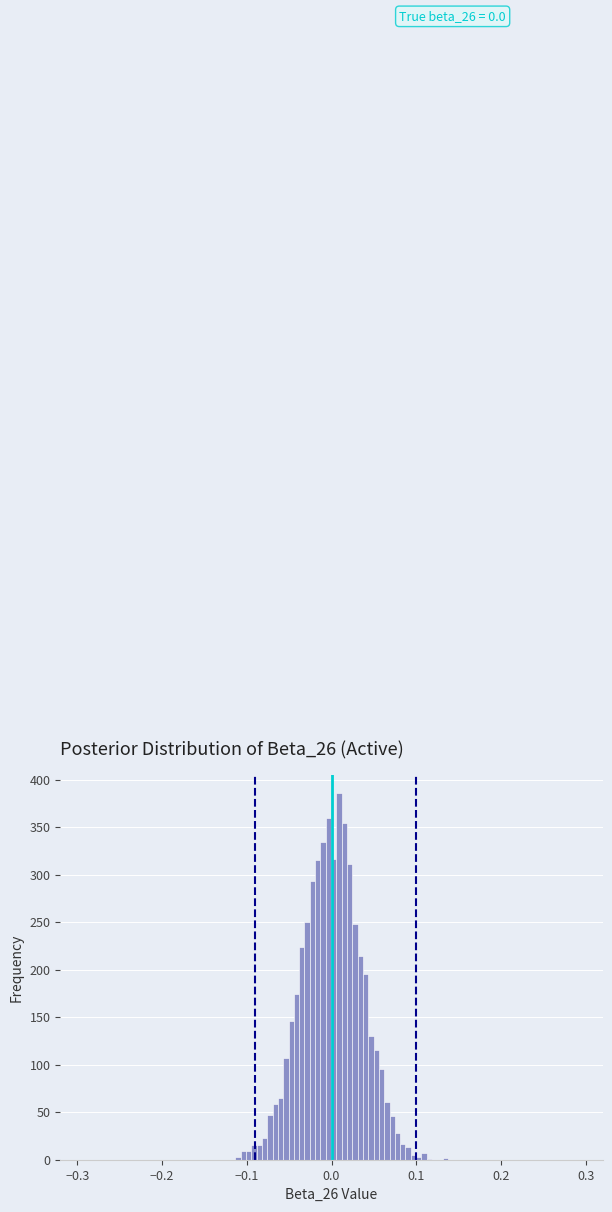

Read against the x-axis, roughly where is the centre of the tallest bar?

0.01